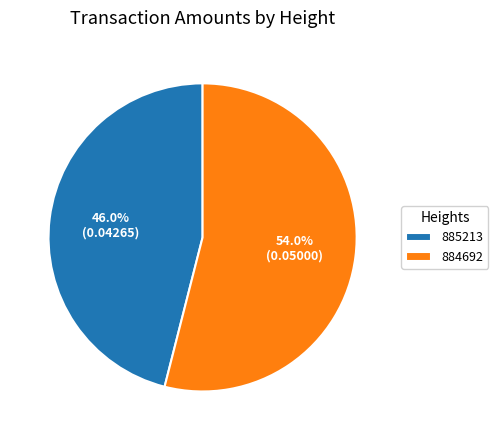

The 884692 slice represents 62% of the pie. True or false?

False